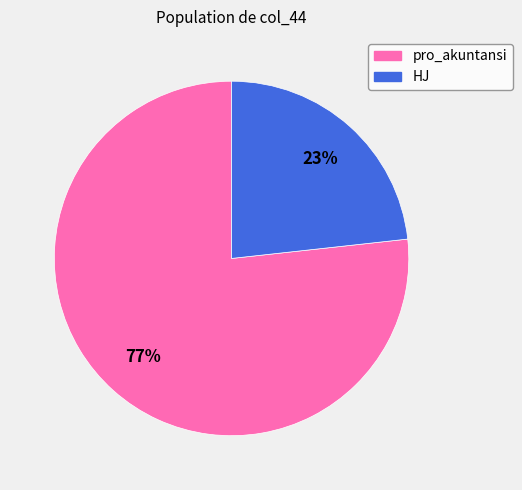

Do HJ and pro_akuntansi together represent more than half of the pie?

Yes